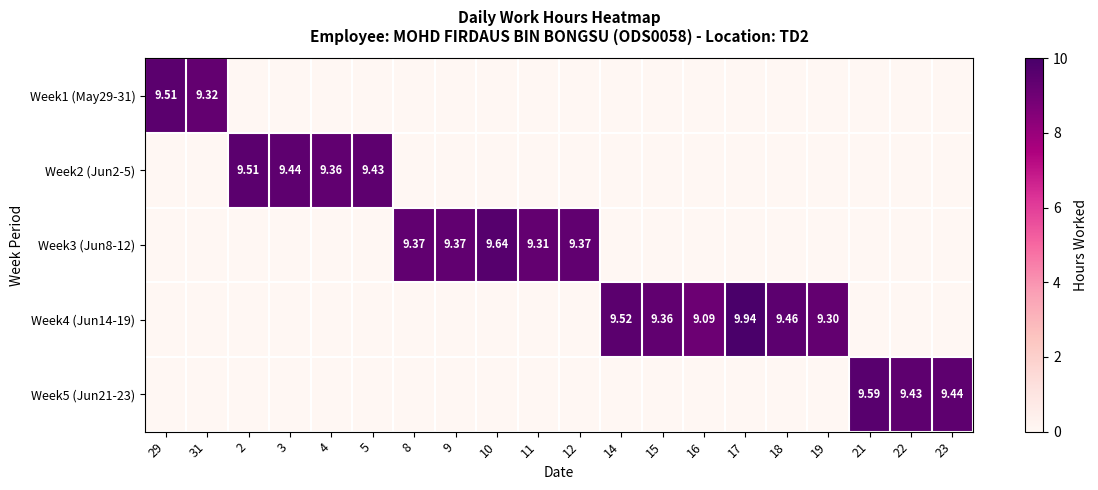

How many Week5 (Jun21-23) values are between 0 and 1?

17